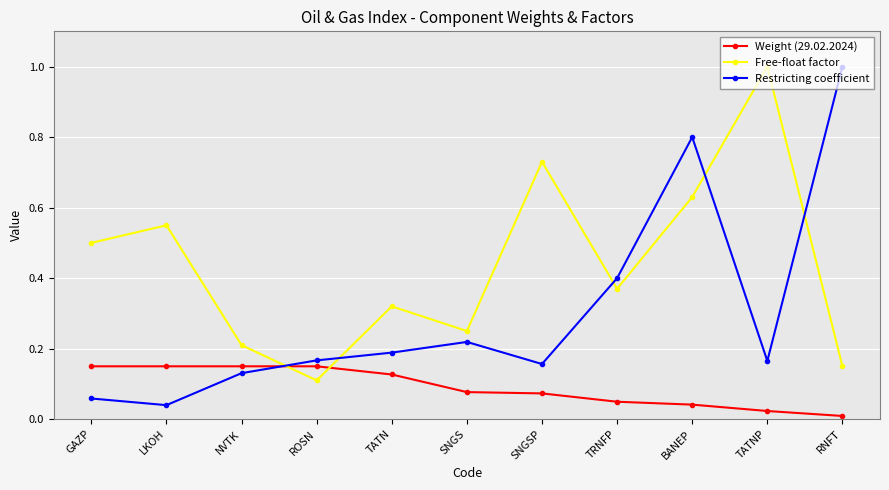

Does the chart display data point markers on the line(s)?

Yes